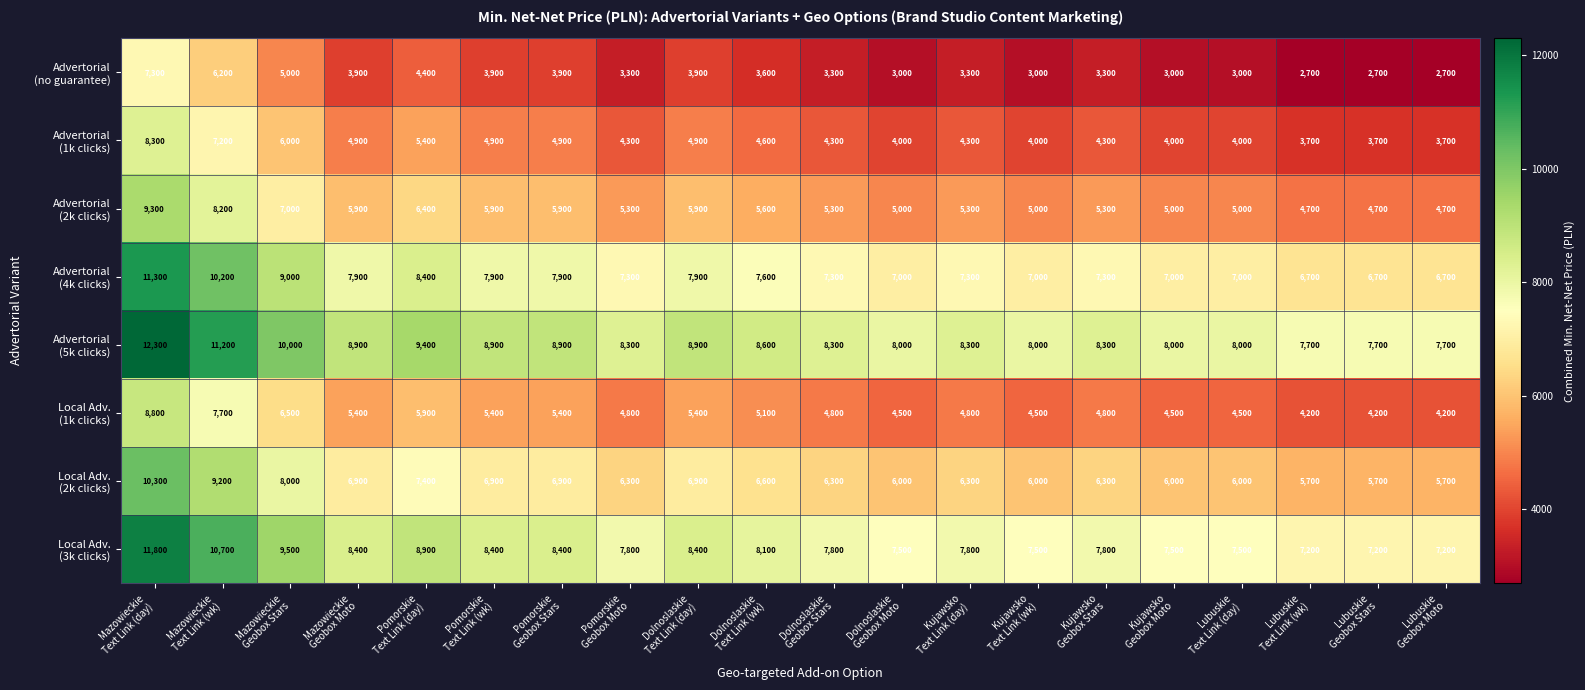

What is the smallest value displayed?

2700